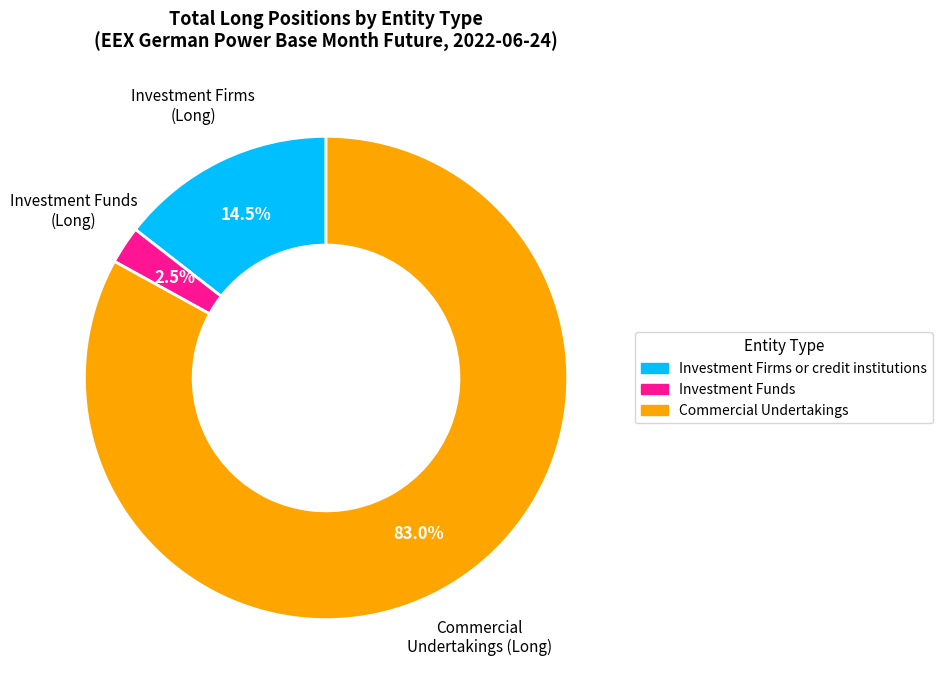

Is there a majority slice in this chart?

Yes